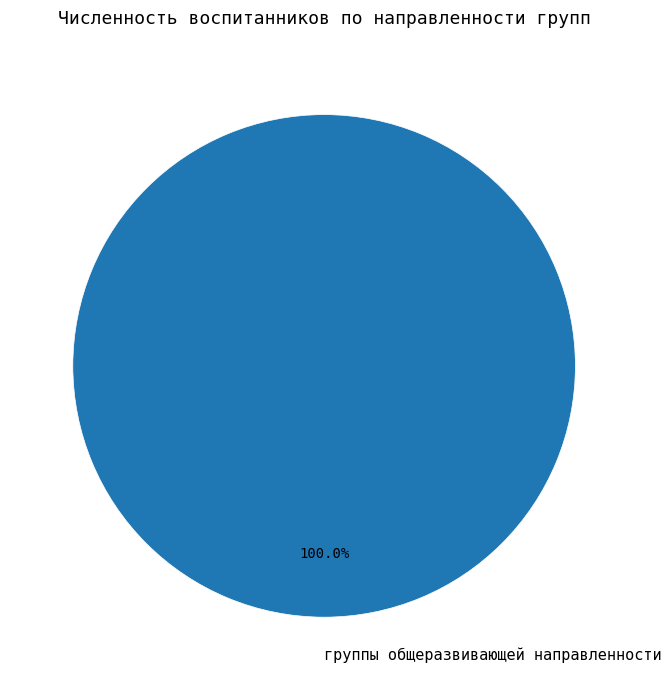

How many slices are in this pie chart?

1